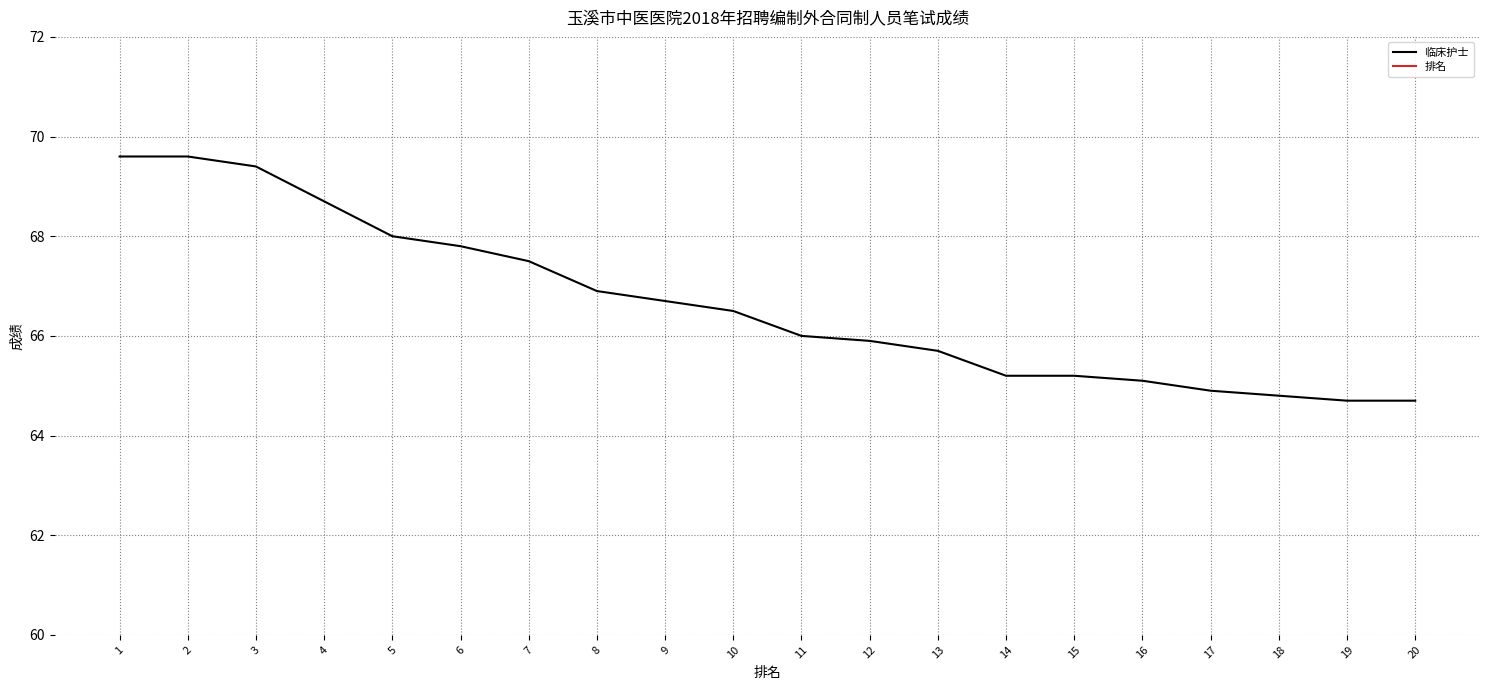

Which category has the lowest value across all series?

1